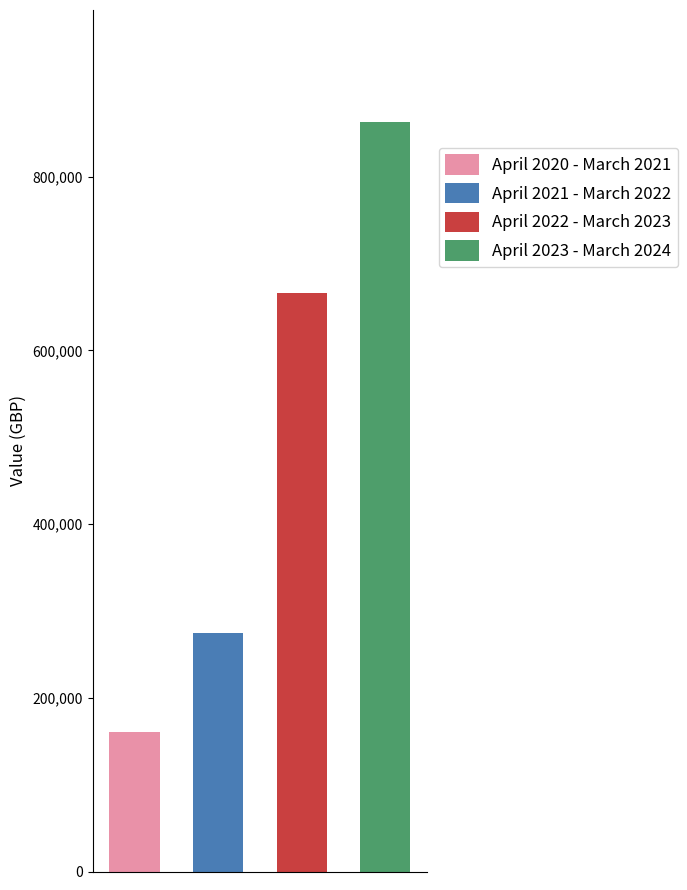

Reading left to right, transcribe all the data shown in this chart.

April 2020 - March 2021=161183.8	April 2021 - March 2022=274911.8	April 2022 - March 2023=665593.3	April 2023 - March 2024=862545.2